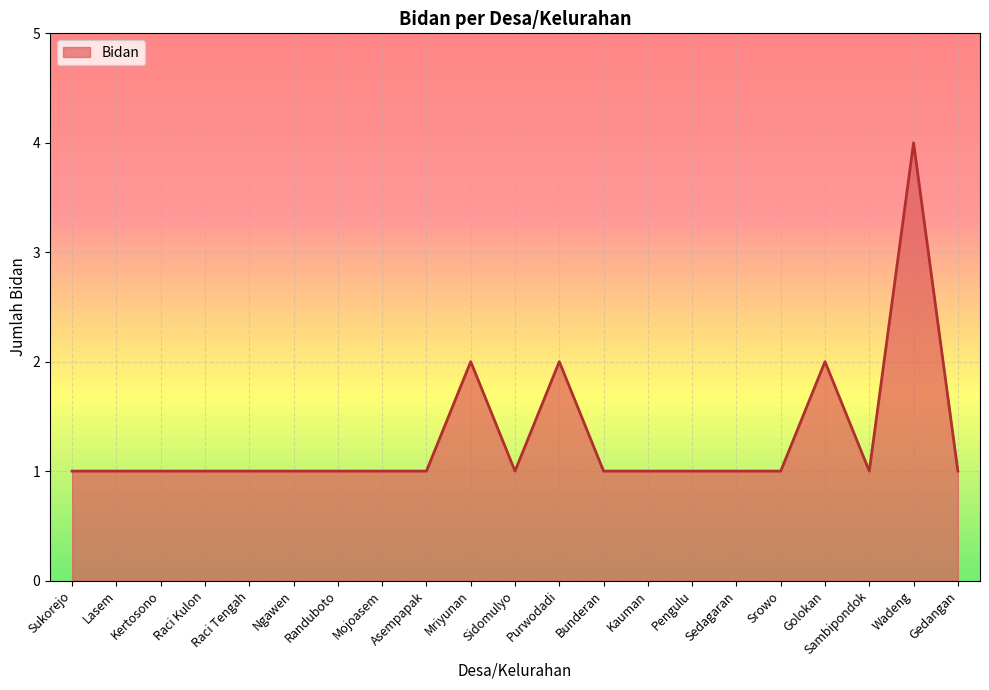

Reading left to right, what are all the values shown in this chart?

Sukorejo=1	Lasem=1	Kertosono=1	Raci Kulon=1	Raci Tengah=1	Ngawen=1	Randuboto=1	Mojoasem=1	Asempapak=1	Mriyunan=2	Sidomulyo=1	Purwodadi=2	Bunderan=1	Kauman=1	Pengulu=1	Sedagaran=1	Srowo=1	Golokan=2	Sambipondok=1	Wadeng=4	Gedangan=1